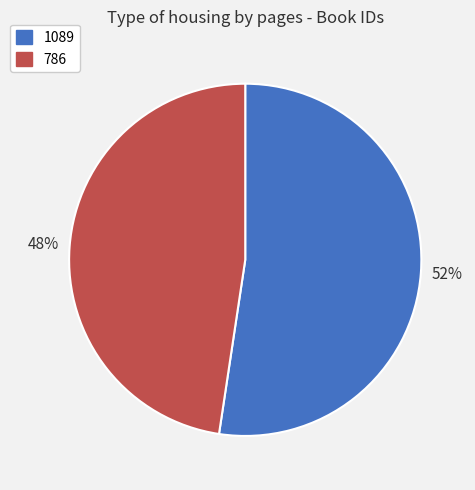

Combined, do 1089 and 786 account for over 50%?

Yes